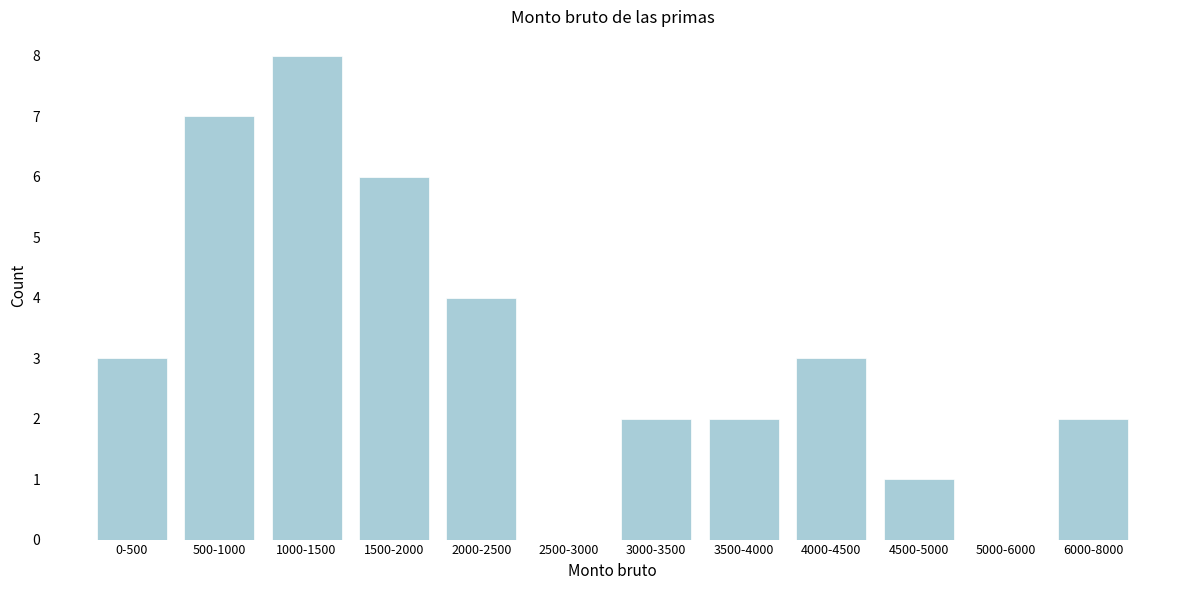

Reading left to right, extract all data points from this chart.

0-500=3	500-1000=7	1000-1500=8	1500-2000=6	2000-2500=4	2500-3000=0	3000-3500=2	3500-4000=2	4000-4500=3	4500-5000=1	5000-6000=0	6000-8000=2